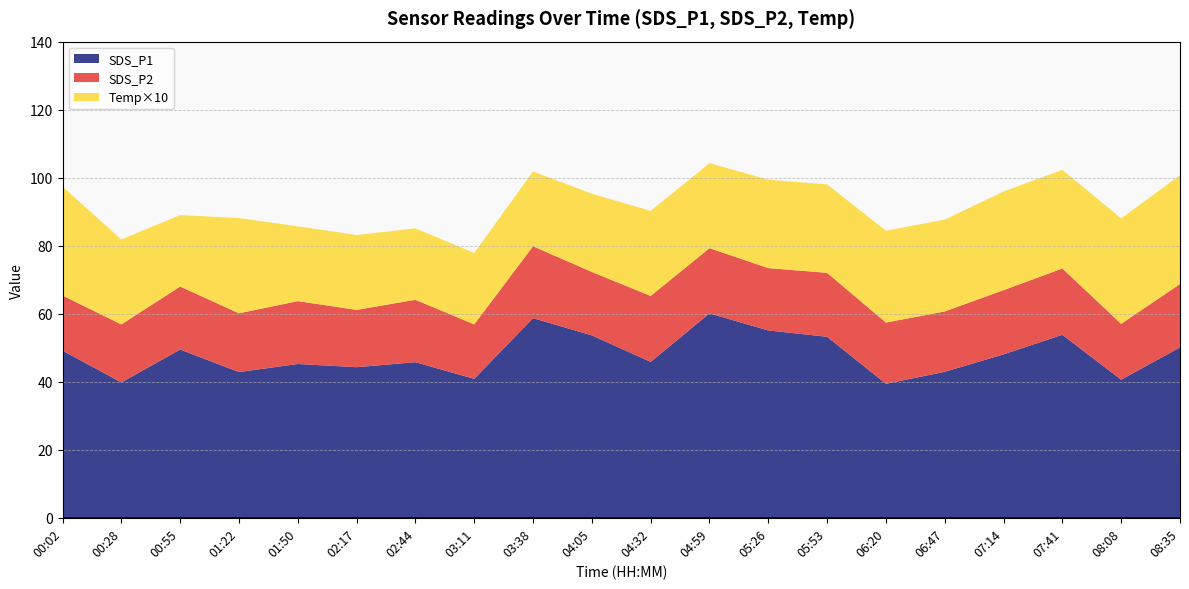

The value of SDS_P1 at 07:14 is 48.0. True or false?

True